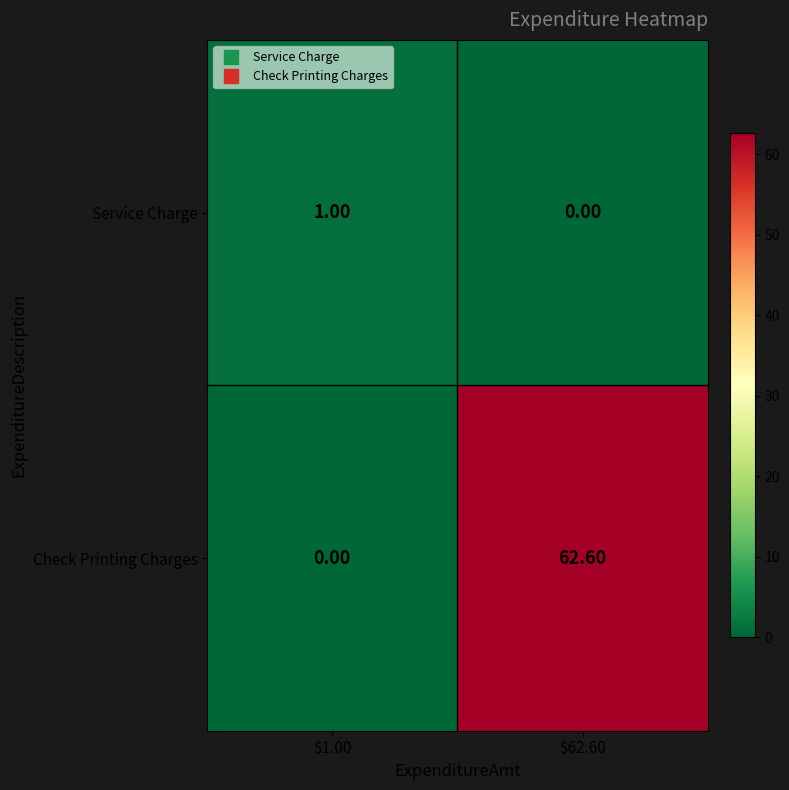

Rank the series at $62.60 from highest to lowest value.

Check Printing Charges, Service Charge